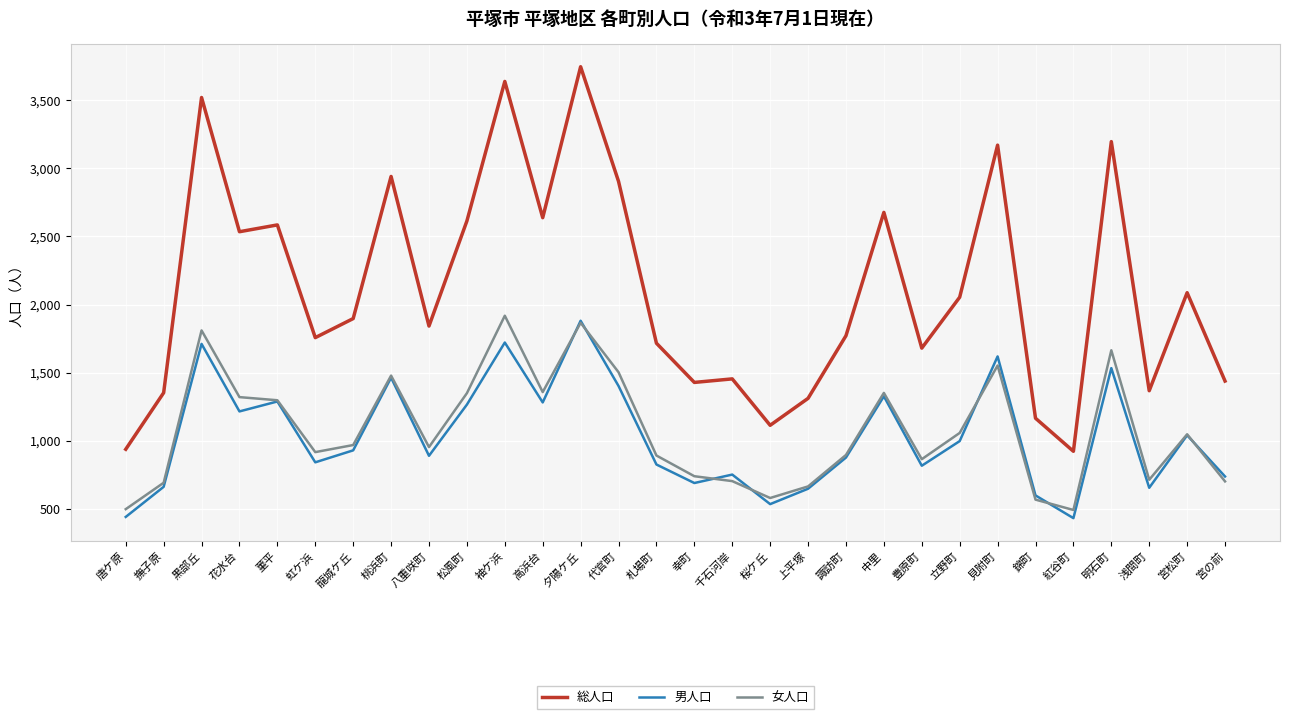

What is the highest value of the 総人口 series?

3747